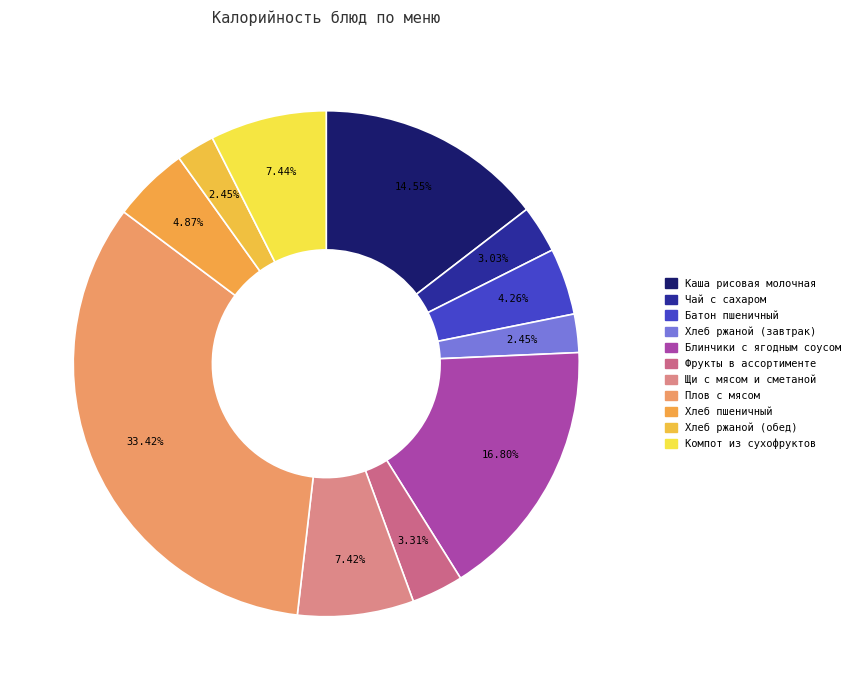

To the nearest percent, what is the average slice percentage?

9%